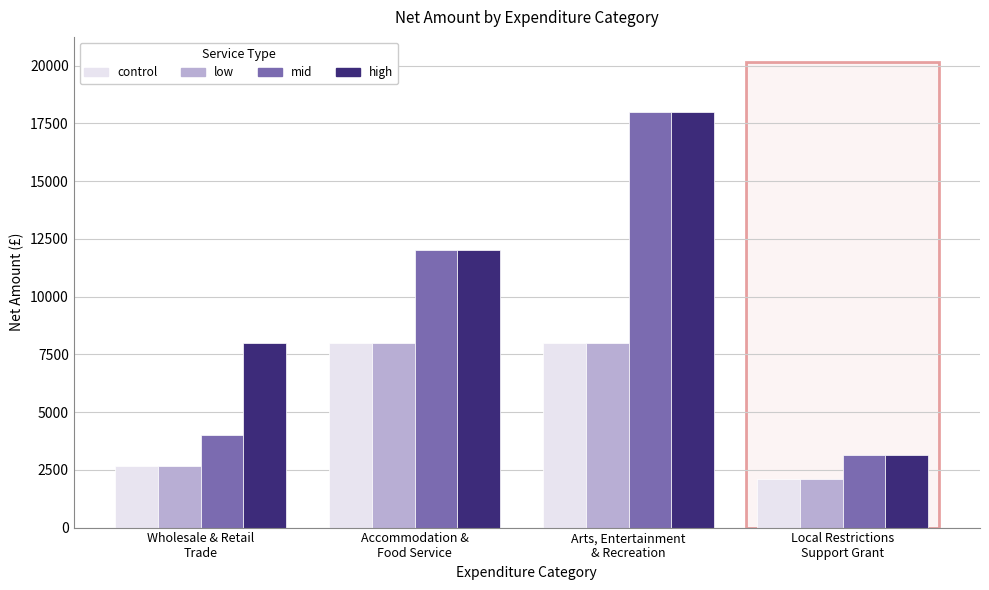

What is the minimum value shown in the chart?

2096